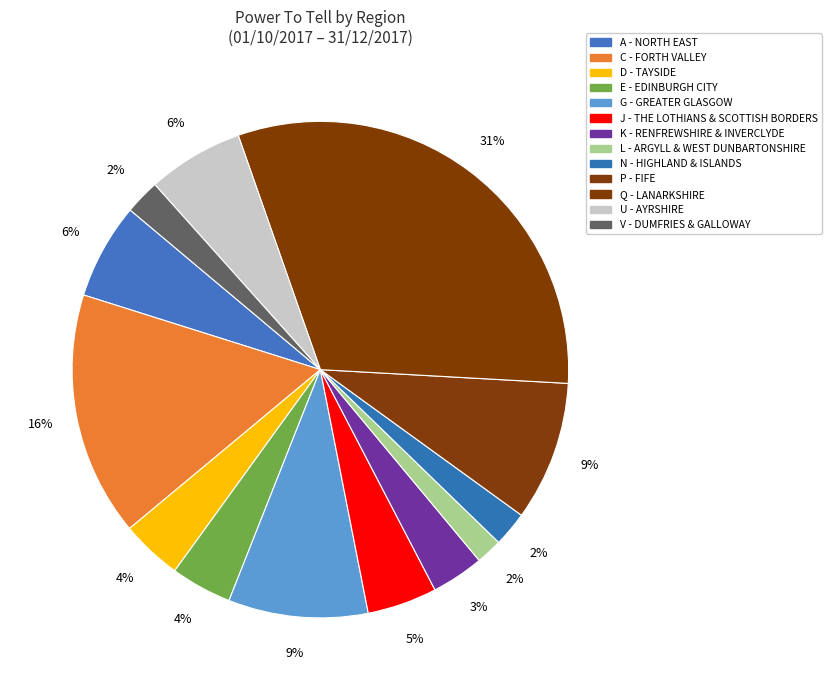

What is the ratio of the value at U - AYRSHIRE to the value at E - EDINBURGH CITY?

1.6